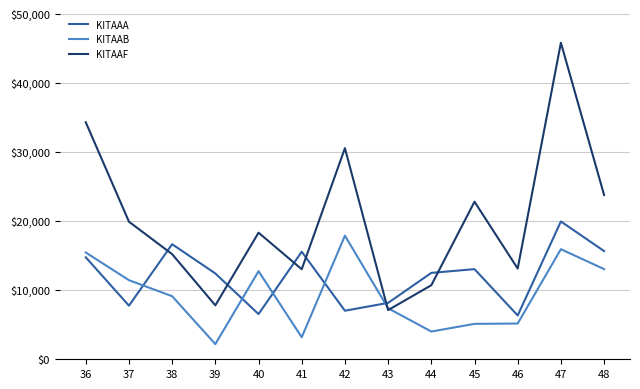

List the series in order of their overall mean, lowest first.

KITAAB, KITAAA, KITAAF